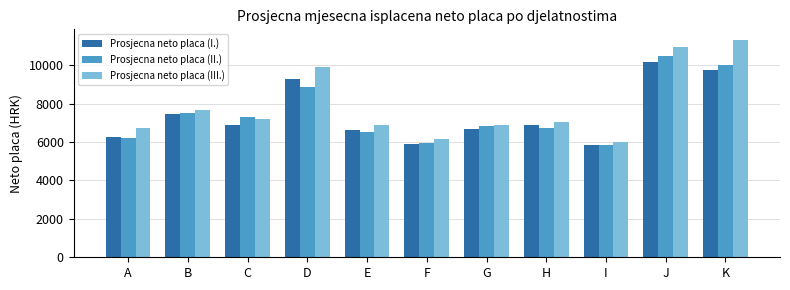

Where does the Prosjecna neto placa (III.) series first go above 7063?

B